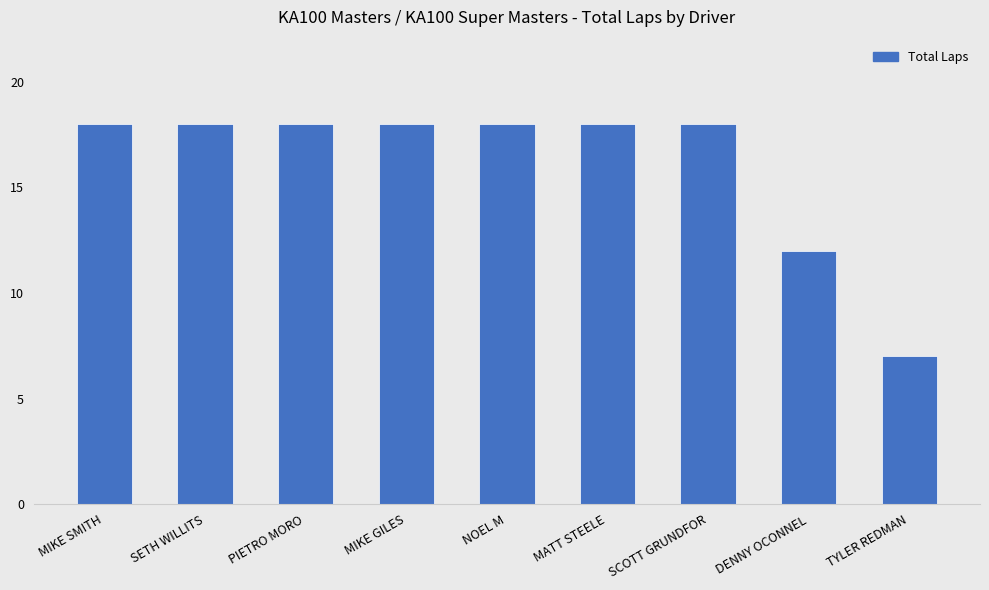

What is the ratio of the value at PIETRO MORO to the value at MIKE SMITH?

1.0